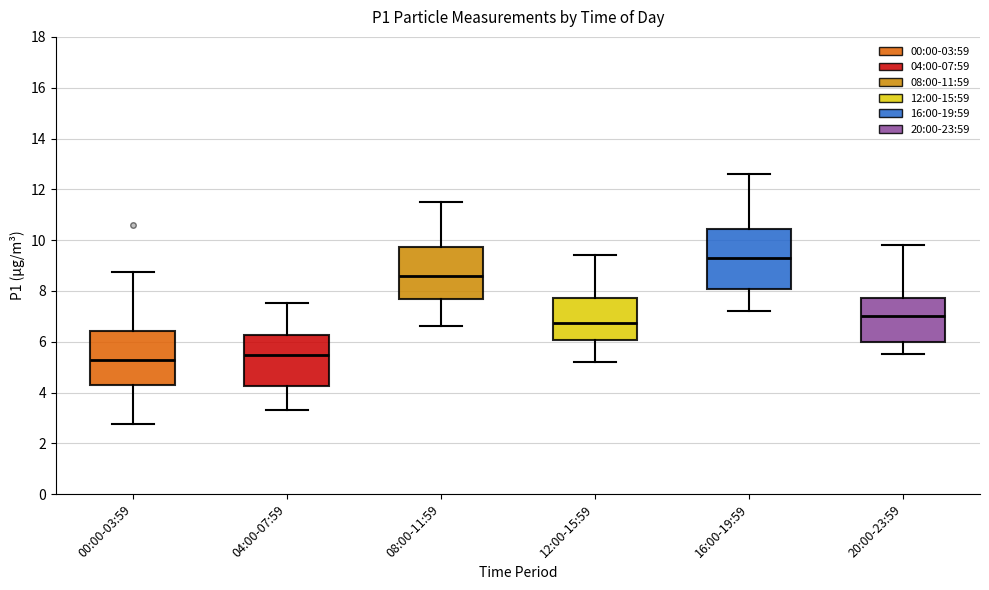

Reading left to right, transcribe this box plot: for each box, give where its median line is, the range the box spans, and where its two whiskers end, as read against the y-axis. The values are not printed on the chart, so give them approximately, as read against the axis.

00:00-03:59: median 5.2, box 4.4 to 6.4, whiskers 2.8 to 8.8
04:00-07:59: median 5.4, box 4.2 to 6.2, whiskers 3.4 to 7.6
08:00-11:59: median 8.6, box 7.6 to 9.8, whiskers 6.6 to 11.6
12:00-15:59: median 6.8, box 6.0 to 7.8, whiskers 5.2 to 9.4
16:00-19:59: median 9.4, box 8.0 to 10.4, whiskers 7.2 to 12.6
20:00-23:59: median 7.0, box 6.0 to 7.8, whiskers 5.6 to 9.8